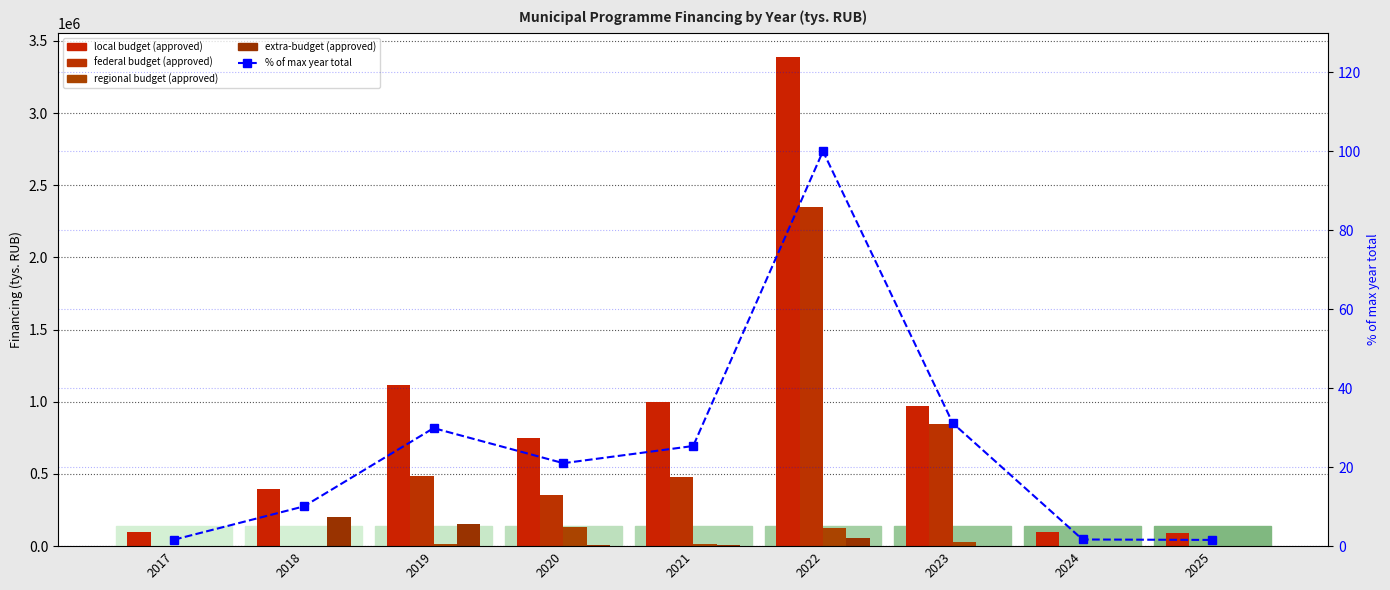

What is the difference between the % of max year total values at 2018 and 2025?

8.5